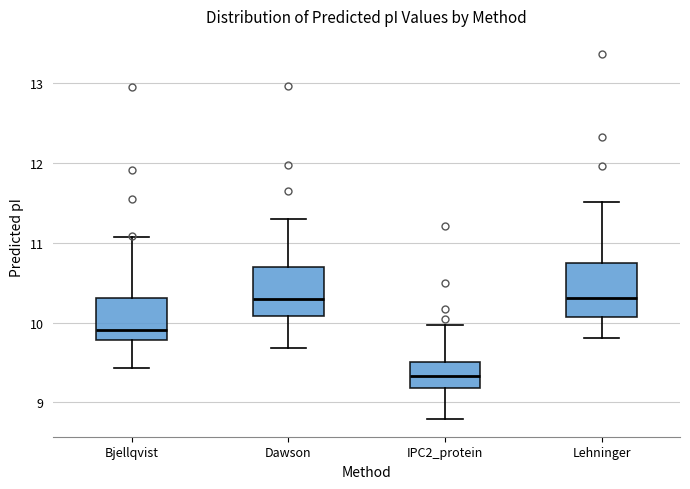

Where does the upper whisker of the box for Bjellqvist end on the y-axis? The values are not printed on the chart, so give them approximately, as read against the axis.

11.1